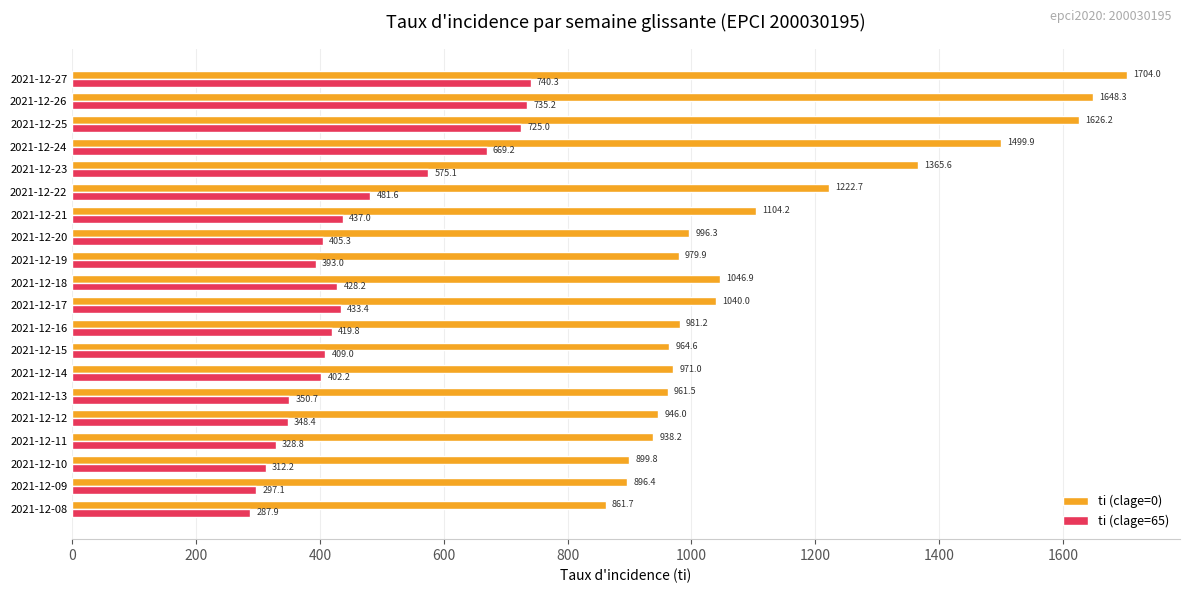

Rank the series by their maximum value, from lowest to highest.

ti (clage=65), ti (clage=0)